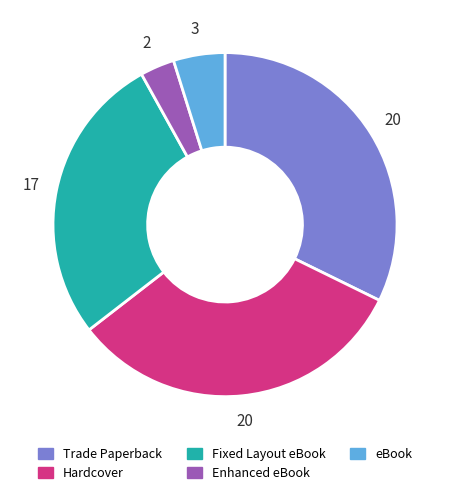

What is the ratio of the value at Fixed Layout eBook to the value at eBook?

5.7